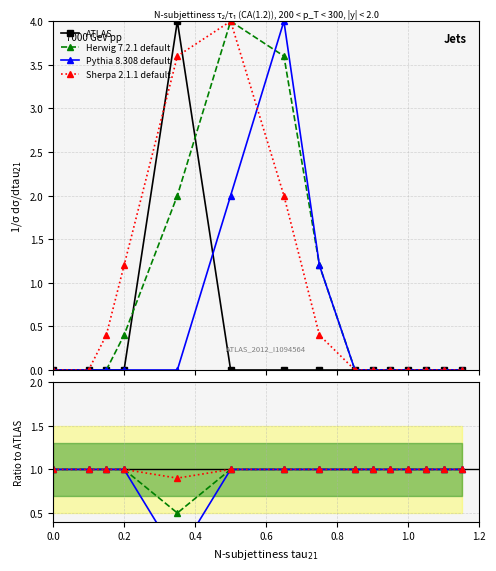

Is the value of ATLAS at 0.8 greater than the value of Herwig 7.2.1 default at 12?

Yes